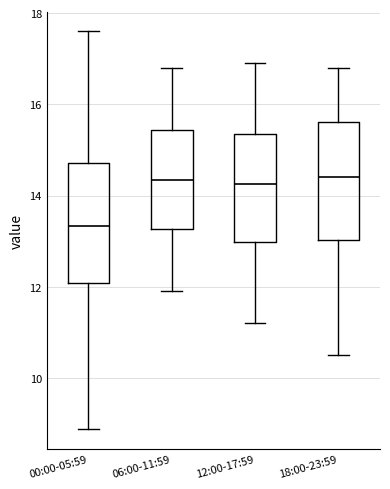

Reading left to right, read every box against the y-axis: the position of its median line, the range the box covers, and the ends of its whiskers. The values are not printed on the chart, so give them approximately, as read against the axis.

00:00-05:59: median 13.4, box 12.0 to 14.8, whiskers 8.8 to 17.6
06:00-11:59: median 14.4, box 13.2 to 15.4, whiskers 12.0 to 16.8
12:00-17:59: median 14.2, box 13.0 to 15.4, whiskers 11.2 to 17.0
18:00-23:59: median 14.4, box 13.0 to 15.6, whiskers 10.6 to 16.8